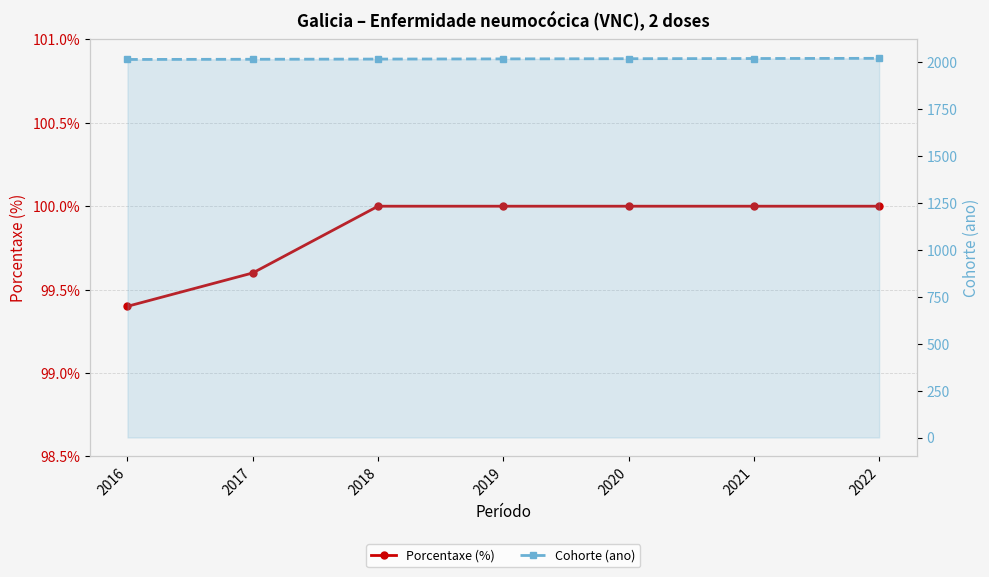

True or false: Cohorte (ano) and Porcentaxe (%) cross at least once.

False